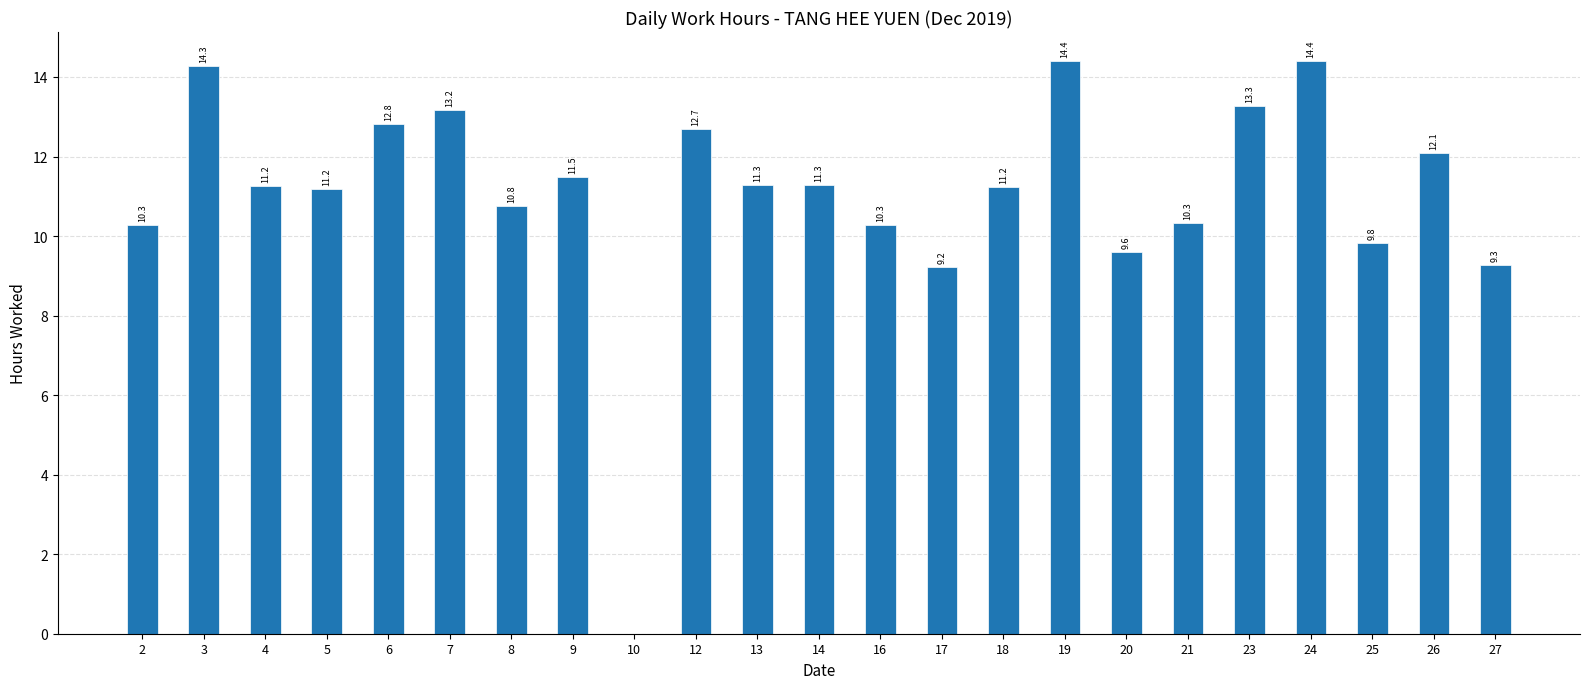

Where does the data first go above 11?

3